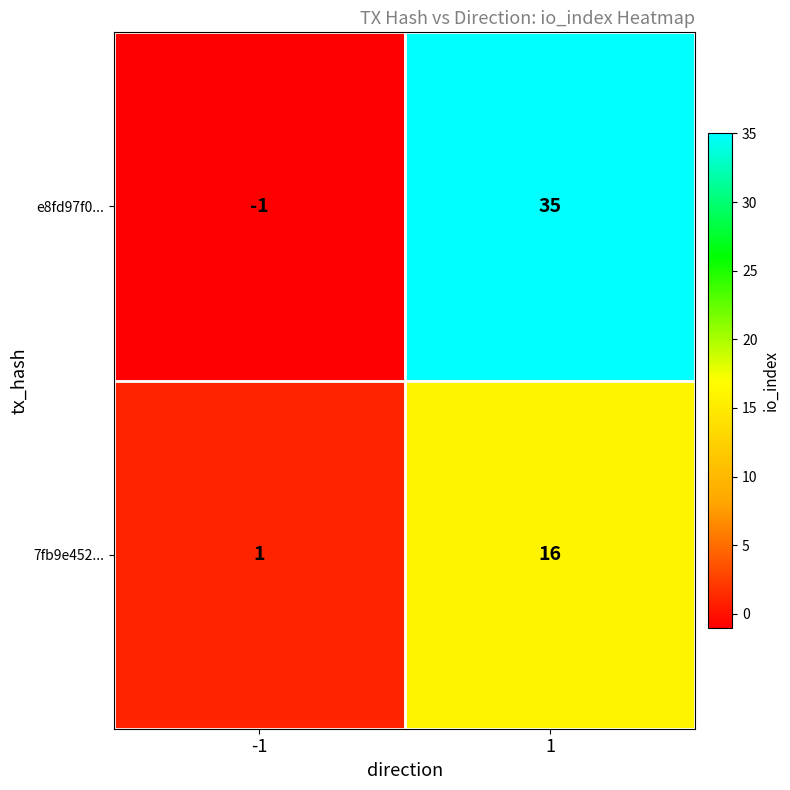

Count the number of data series in this chart.

2